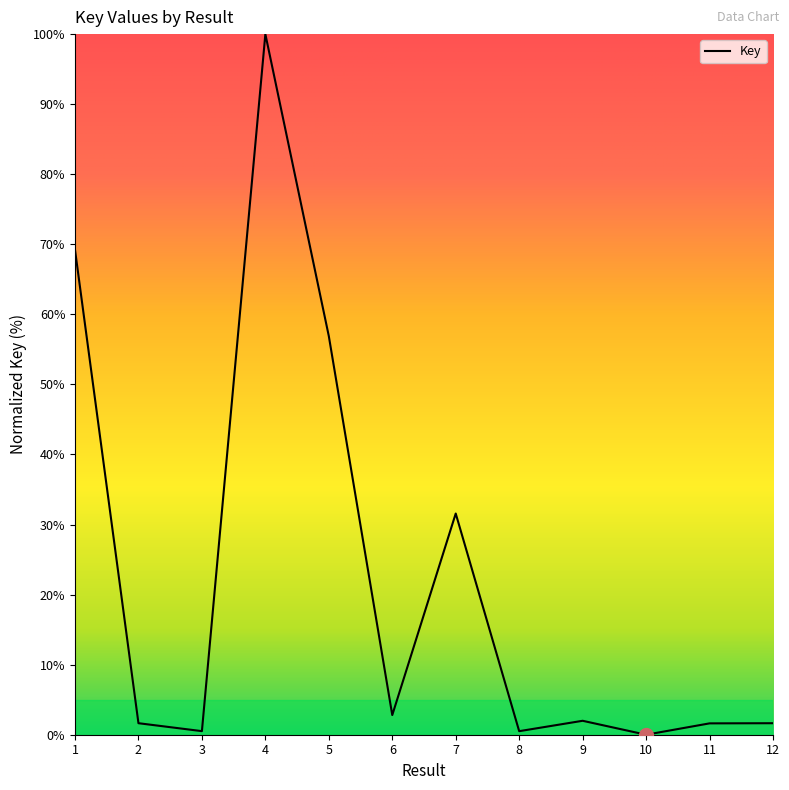

What value does the data have at 7?

31.6